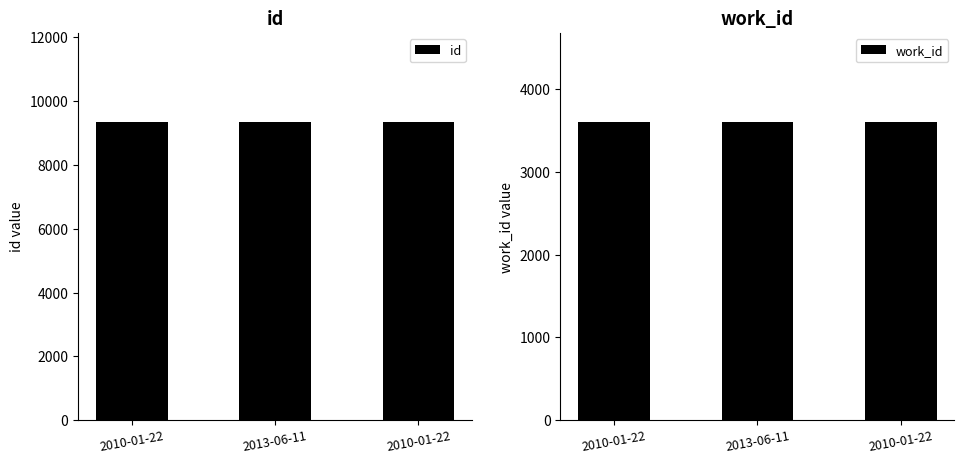

Reading left to right, what are all the values shown in this chart?

id: 2010-01-22=9337	2013-06-11=9338	2010-01-22=9339
work_id: 2010-01-22=3600	2013-06-11=3600	2010-01-22=3600